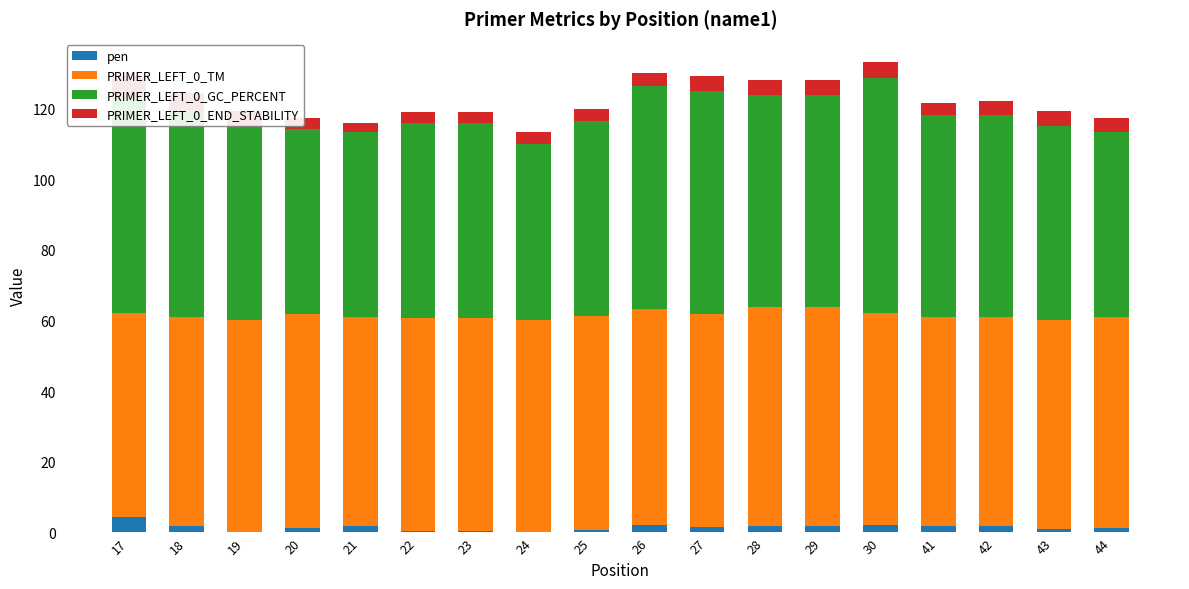

What are all the series names shown in the legend?

pen, PRIMER_LEFT_0_TM, PRIMER_LEFT_0_GC_PERCENT, PRIMER_LEFT_0_END_STABILITY